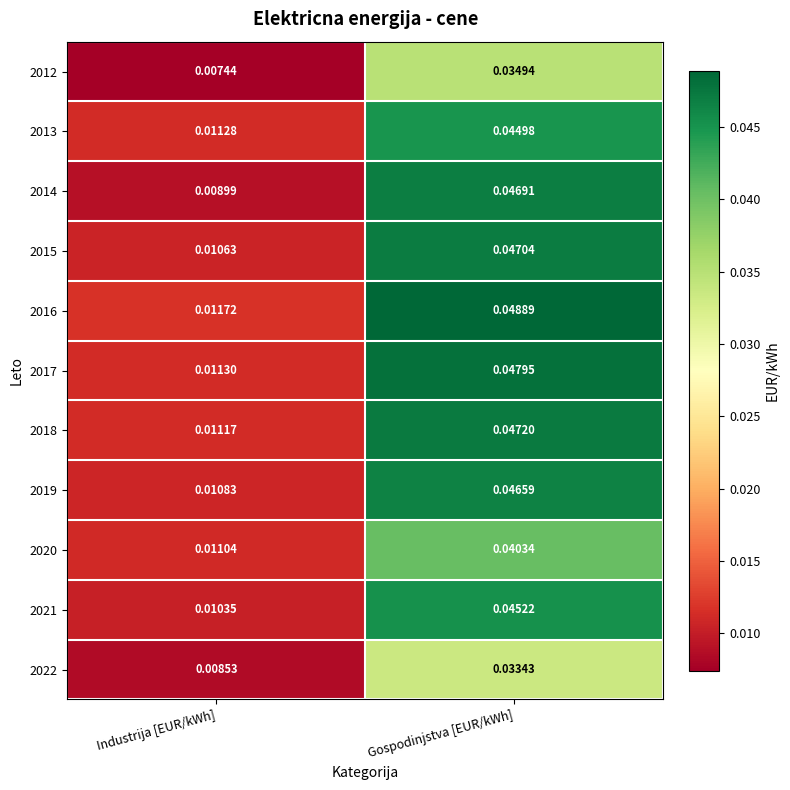

Which label corresponds to the largest value in the chart?

Gospodinjstva [EUR/kWh]